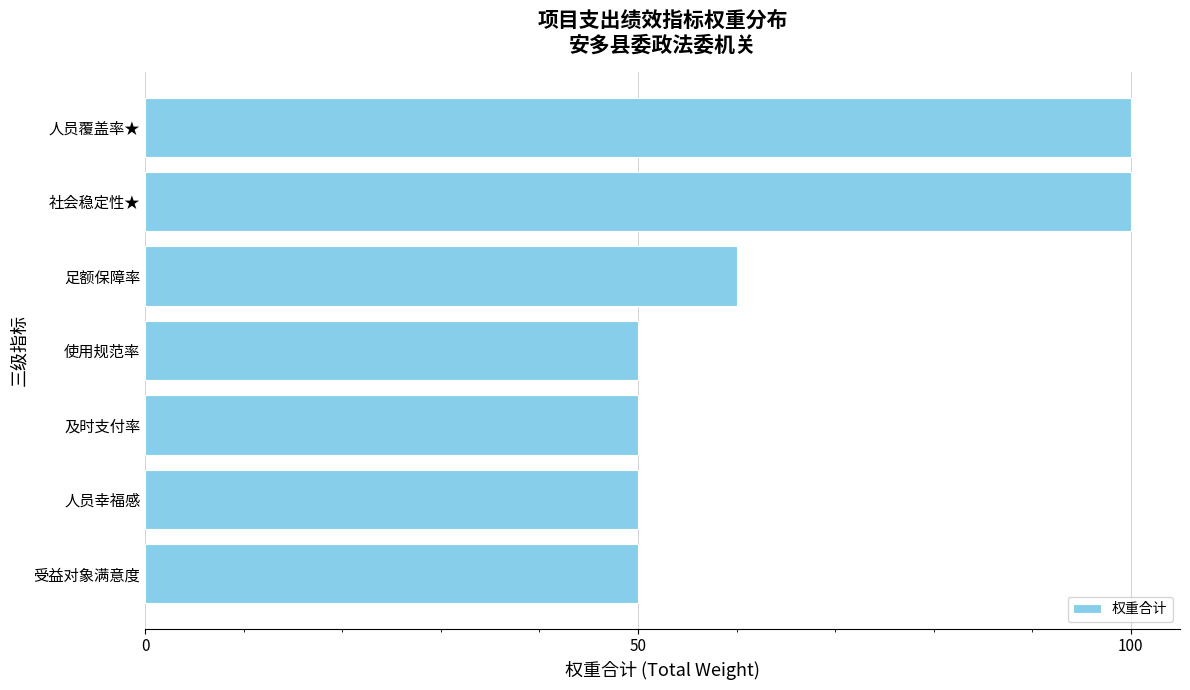

What is the difference between the maximum and second lowest values?

50